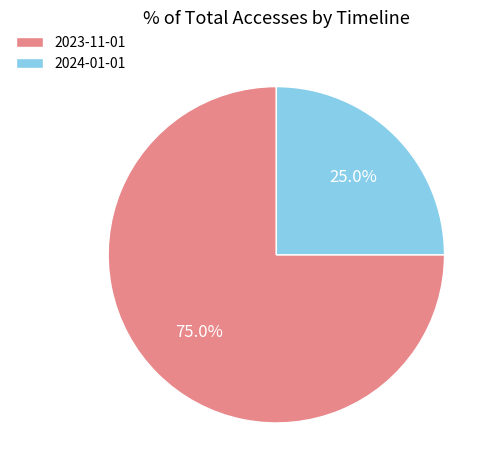

Is the sum of 2023-11-01 and 2024-01-01 greater than half?

Yes